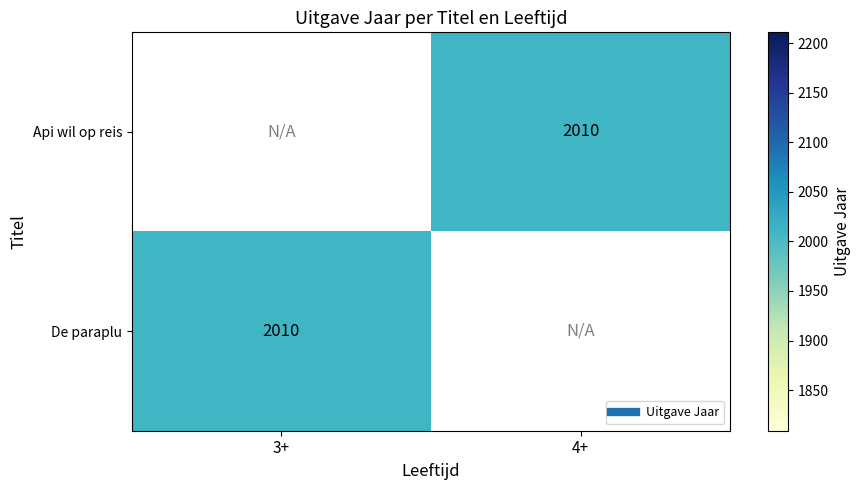

How many series are shown in this chart?

2